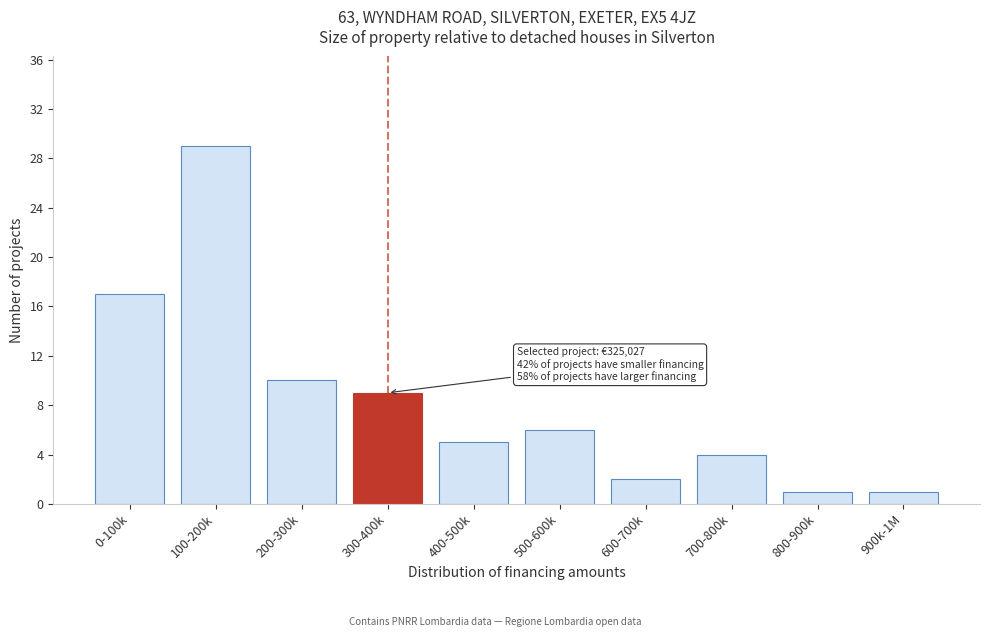

Reading left to right, extract all data points from this chart.

0-100k=17	100-200k=29	200-300k=10	300-400k=9	400-500k=5	500-600k=6	600-700k=2	700-800k=4	800-900k=1	900k-1M=1